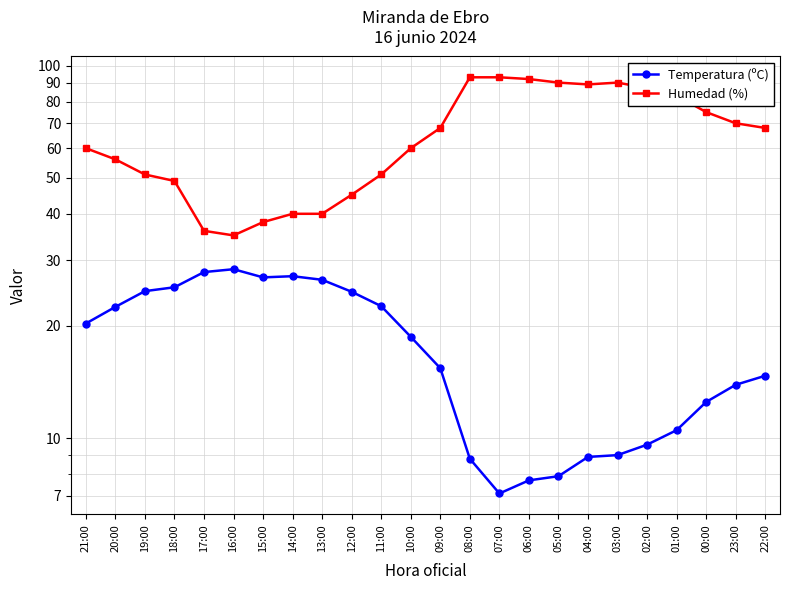

Which category has the lowest value across all series?

07:00